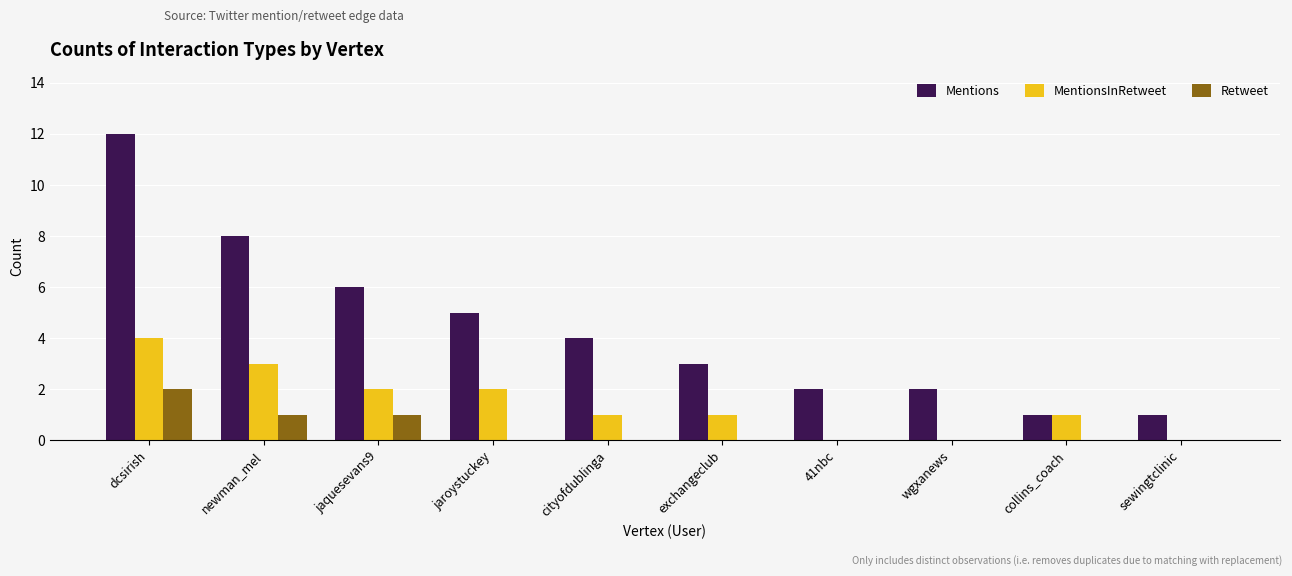

Which series changed the most between newman_mel and cityofdublinga?

Mentions